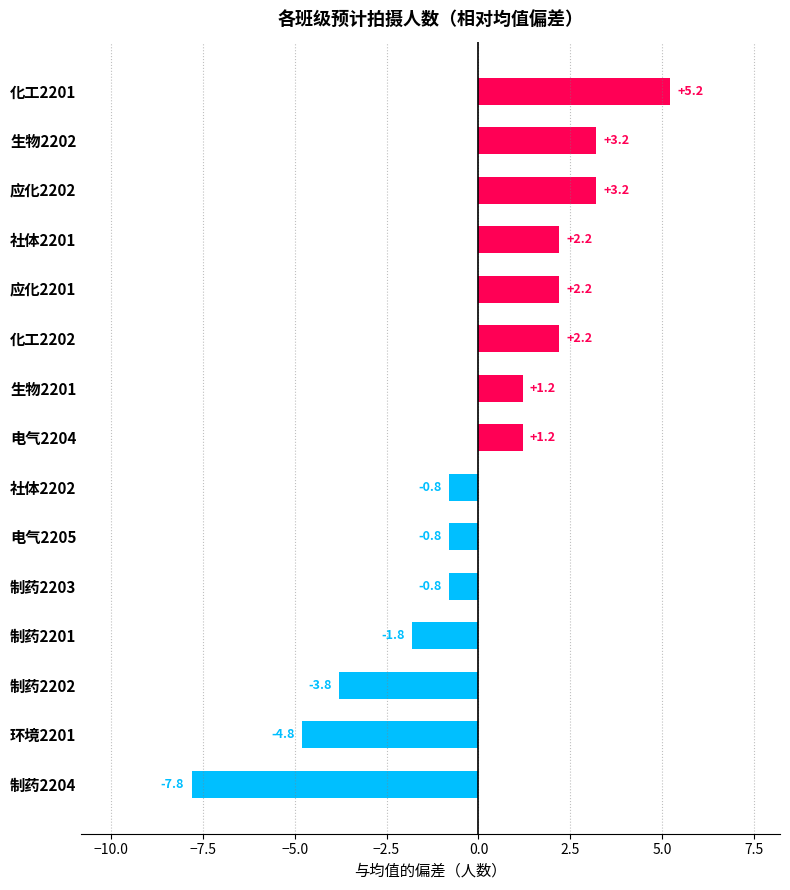

What is the approximate value at 环境2201?

-4.8